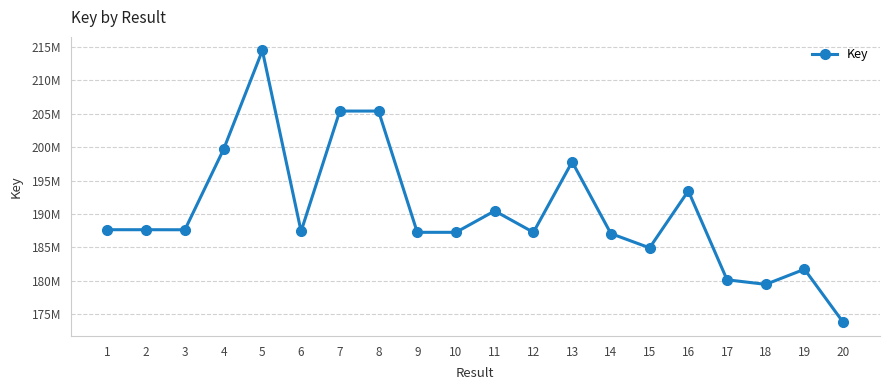

What is the value of the 7th point from the left?

205417942